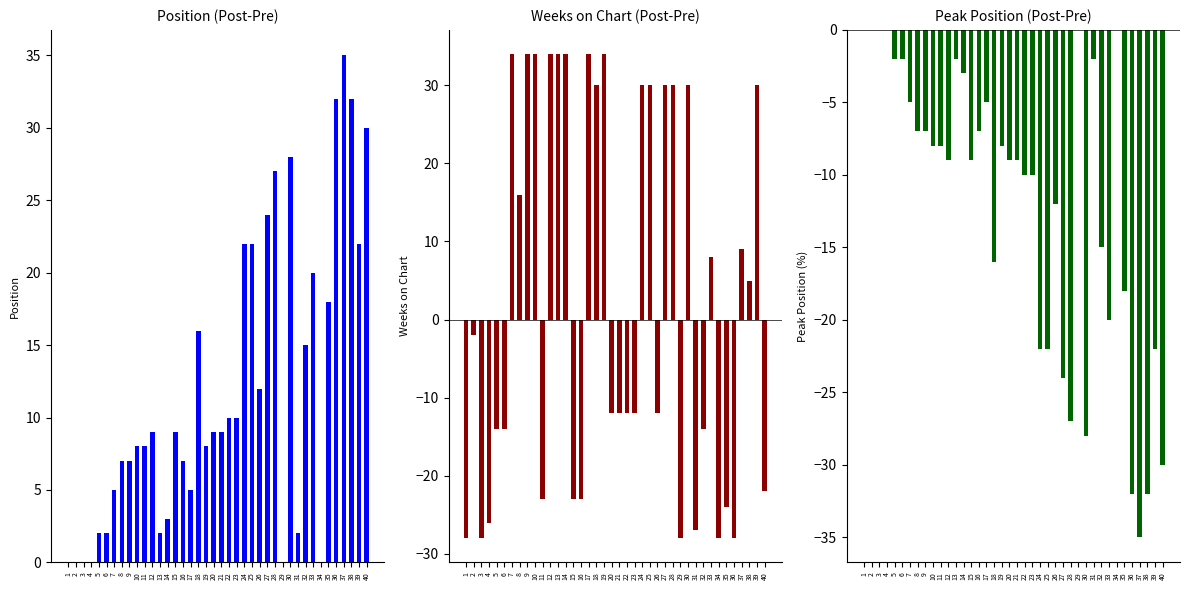

How many values in the Weeks on Chart (Post-Pre) series exceed -2?

19